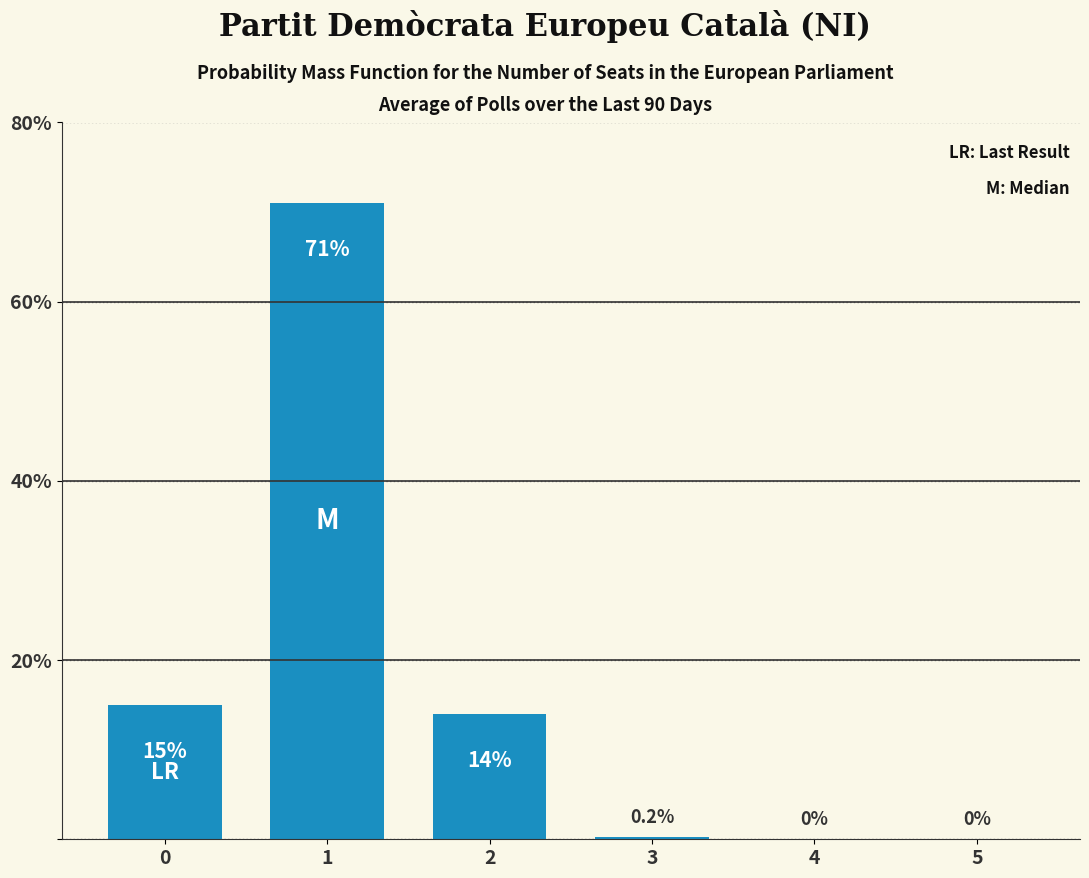

Does the chart contain stacked bars?

No